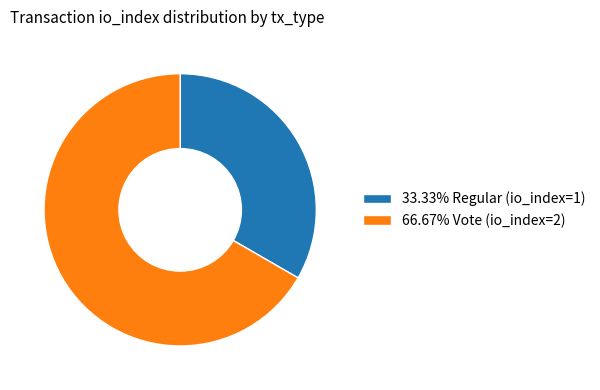

Approximately how many times larger is the value at 33.33% Regular (io_index=1) compared to 66.67% Vote (io_index=2)?

0.5